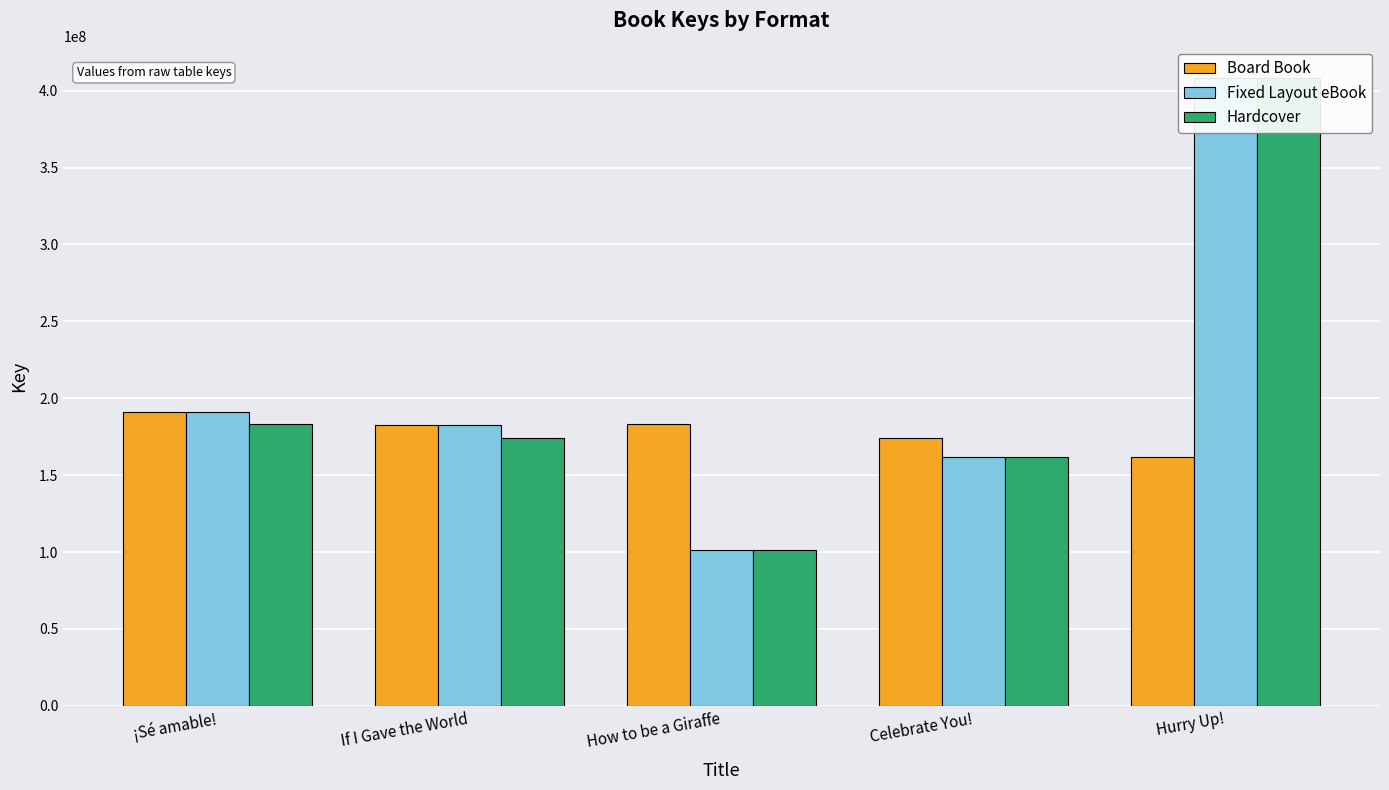

What is the difference between the maximum and minimum values in the Board Book series?

28787455